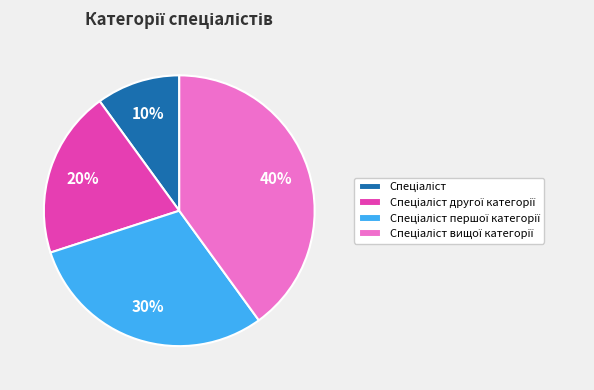

To the nearest percent, what is the average slice percentage?

25%